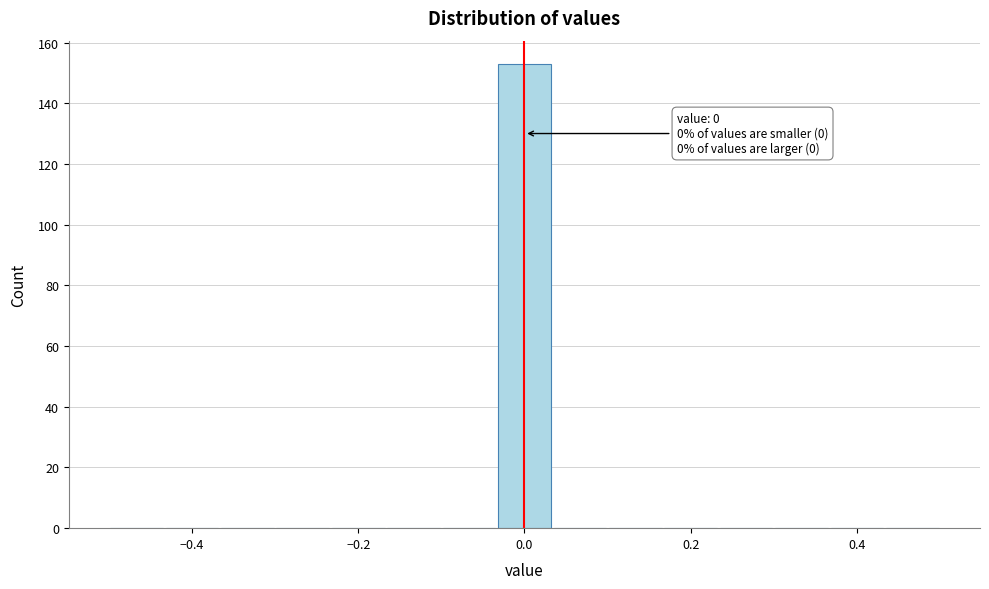

Read against the x-axis, roughly where is the centre of the tallest bar?

0.00